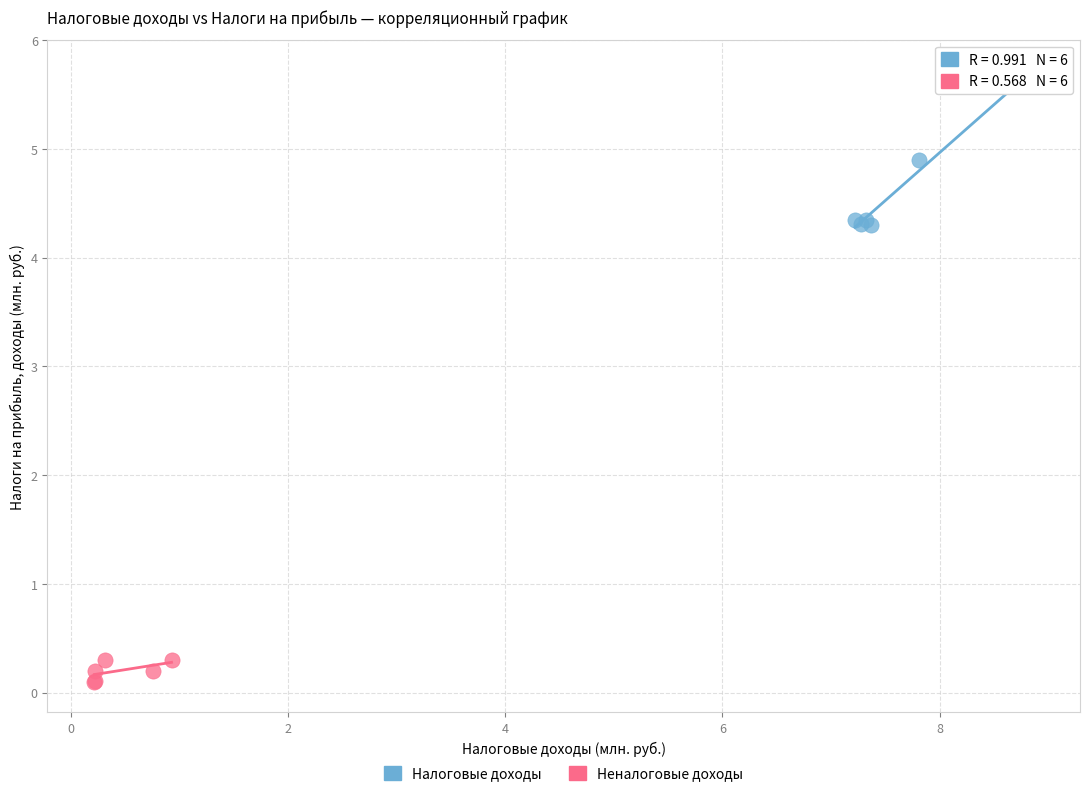

Which series contains the highest Y value?

Налоговые доходы